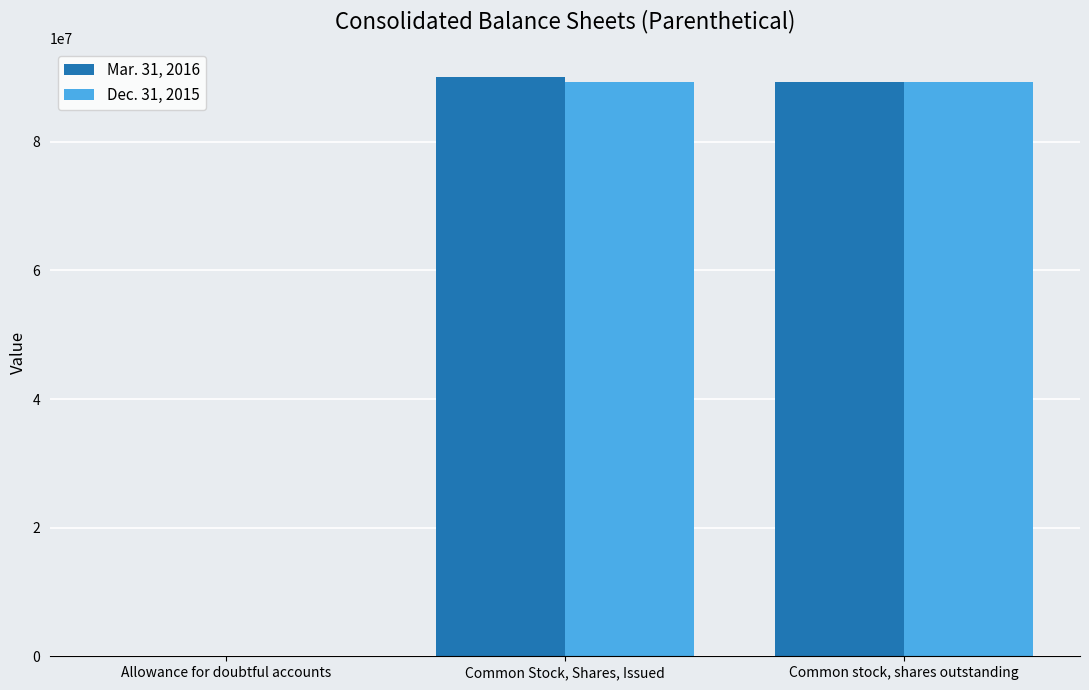

True or false: Mar. 31, 2016 has a value of 116773657 at Common stock, shares outstanding.

False